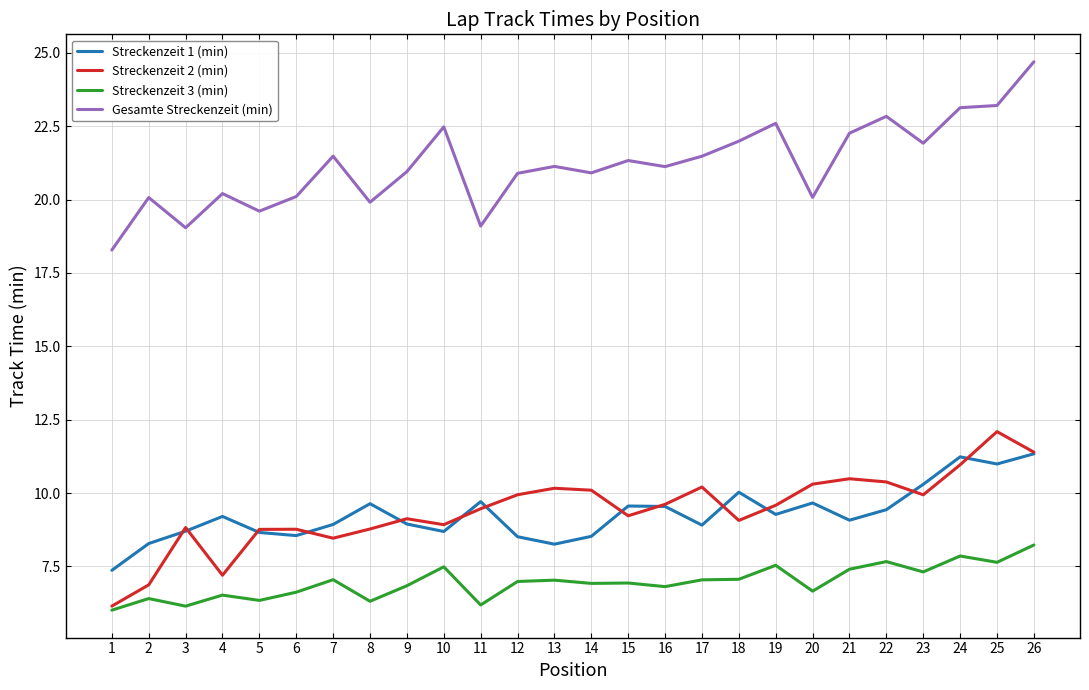

At which category is the sum across all series the highest?

26